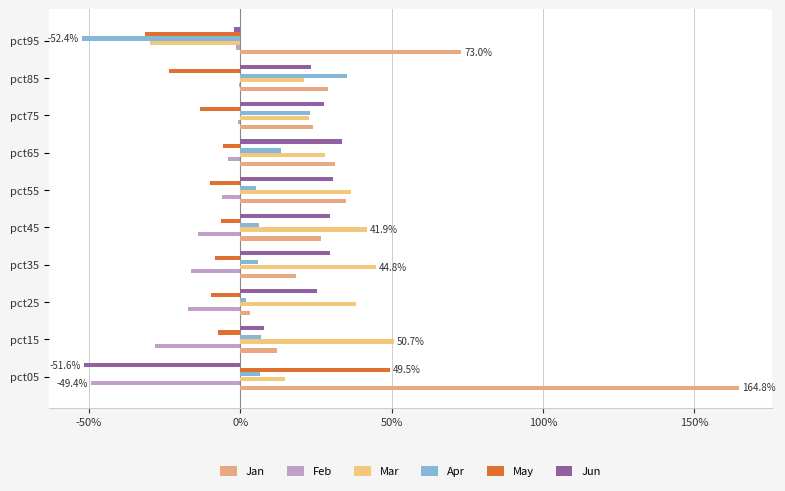

Which series has the largest range (max minus min)?

Jan